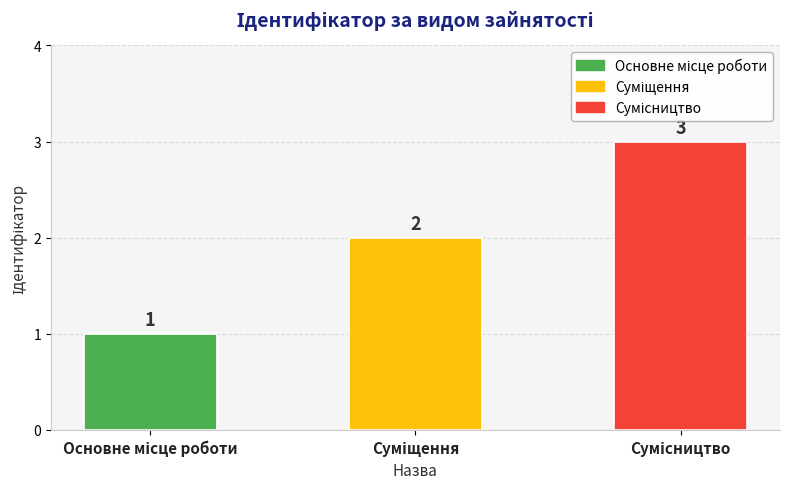

What is the greatest value displayed?

3